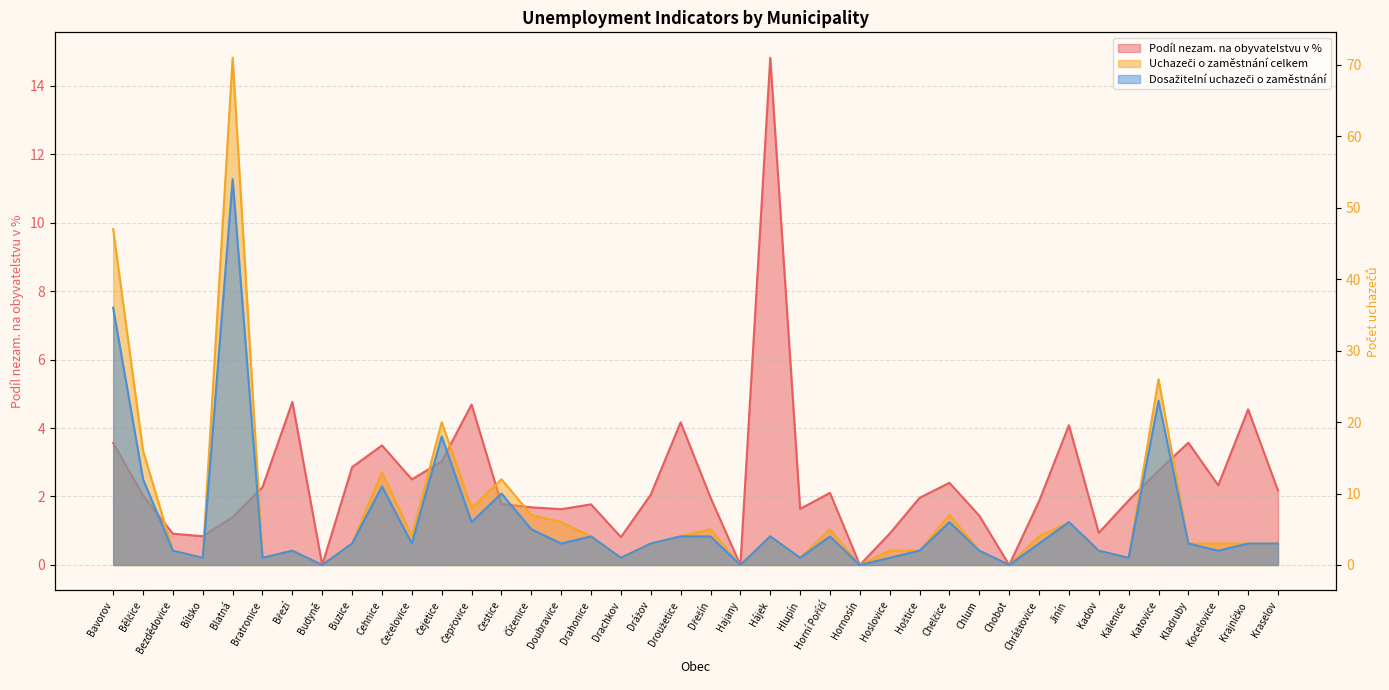

What are all the series names shown in the legend?

Podíl nezam. na obyvatelstvu v %, Uchazeči o zaměstnání celkem, Dosažitelní uchazeči o zaměstnání